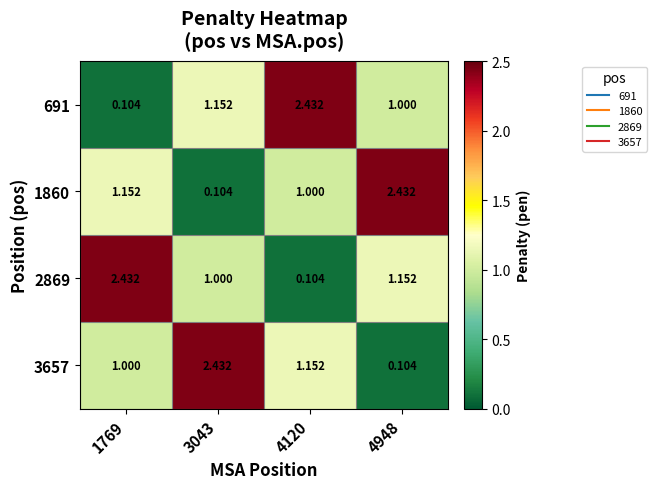

How many categories are shown in the chart?

4